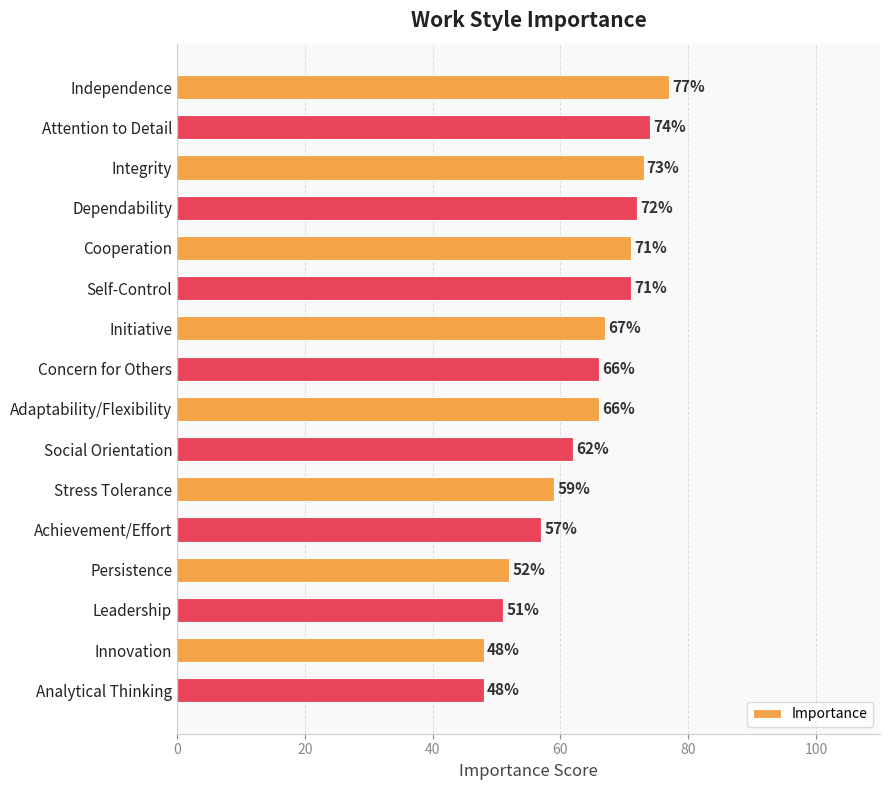

The chart shows a value of 110 at Initiative. True or false?

False